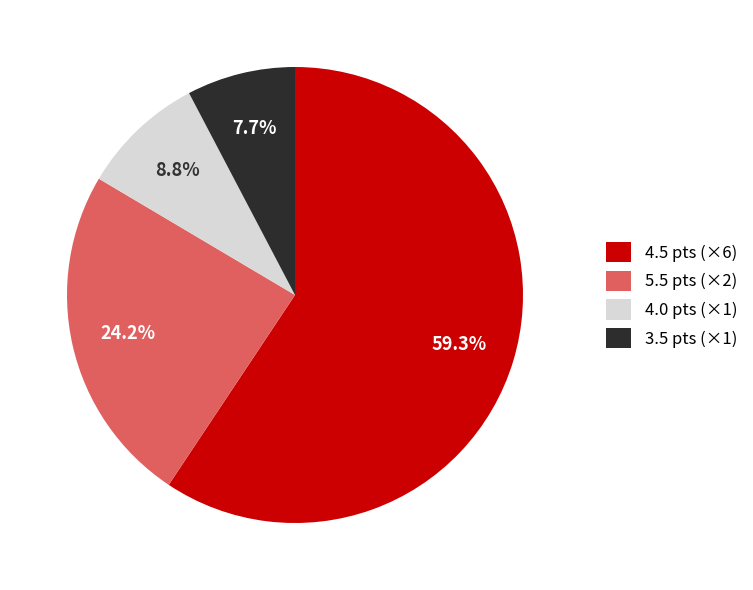

Count the number of slices in the pie.

4